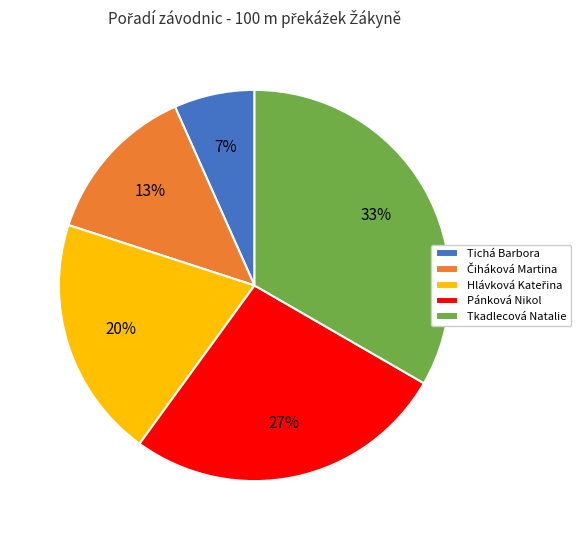

True or false: Tichá Barbora accounts for 7% of the total.

True